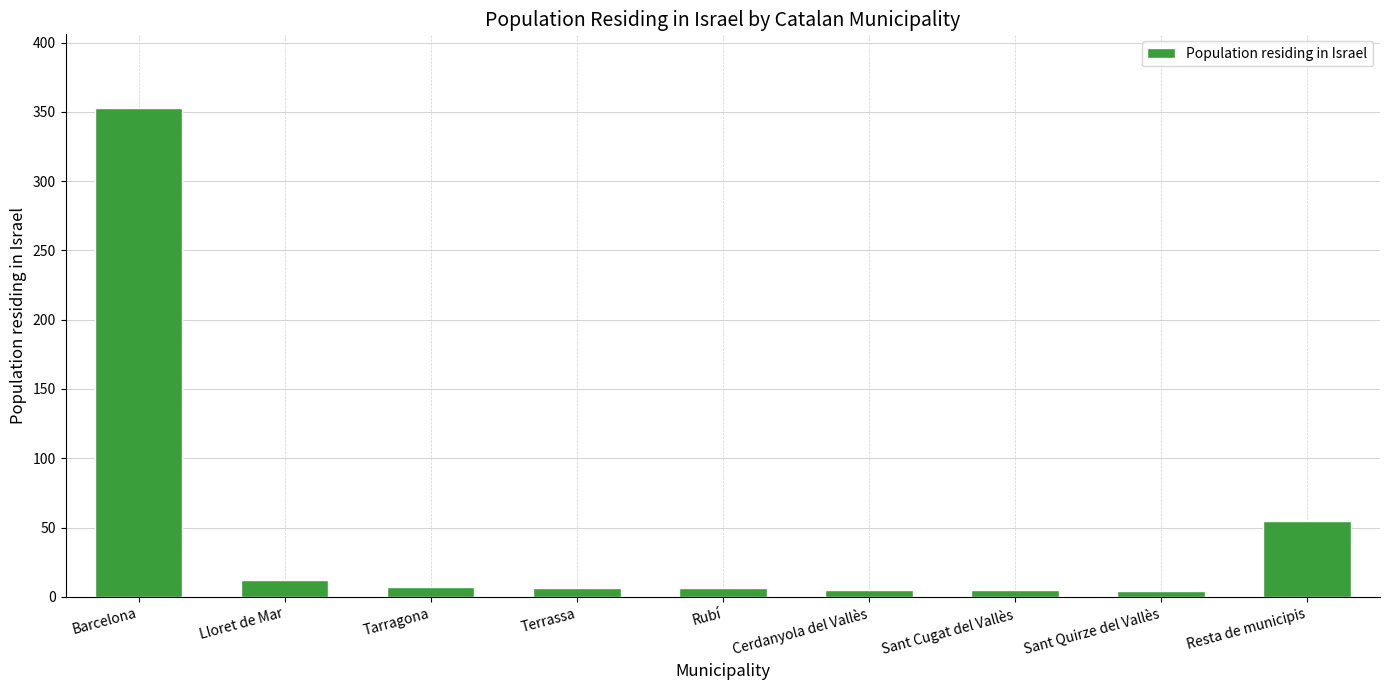

What is the sum of all values?

453